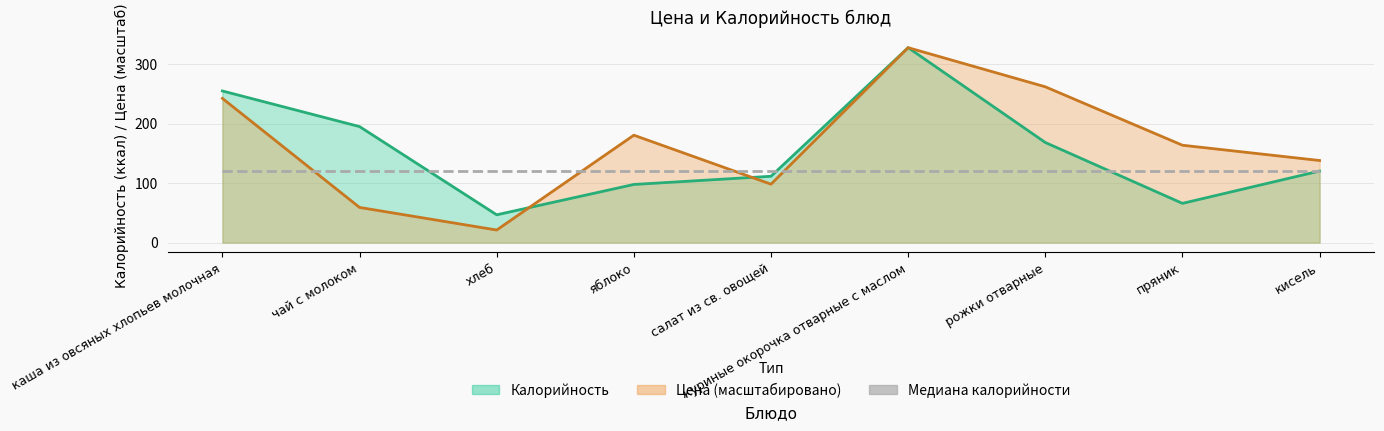

What is the maximum value for Калорийность?

328.0